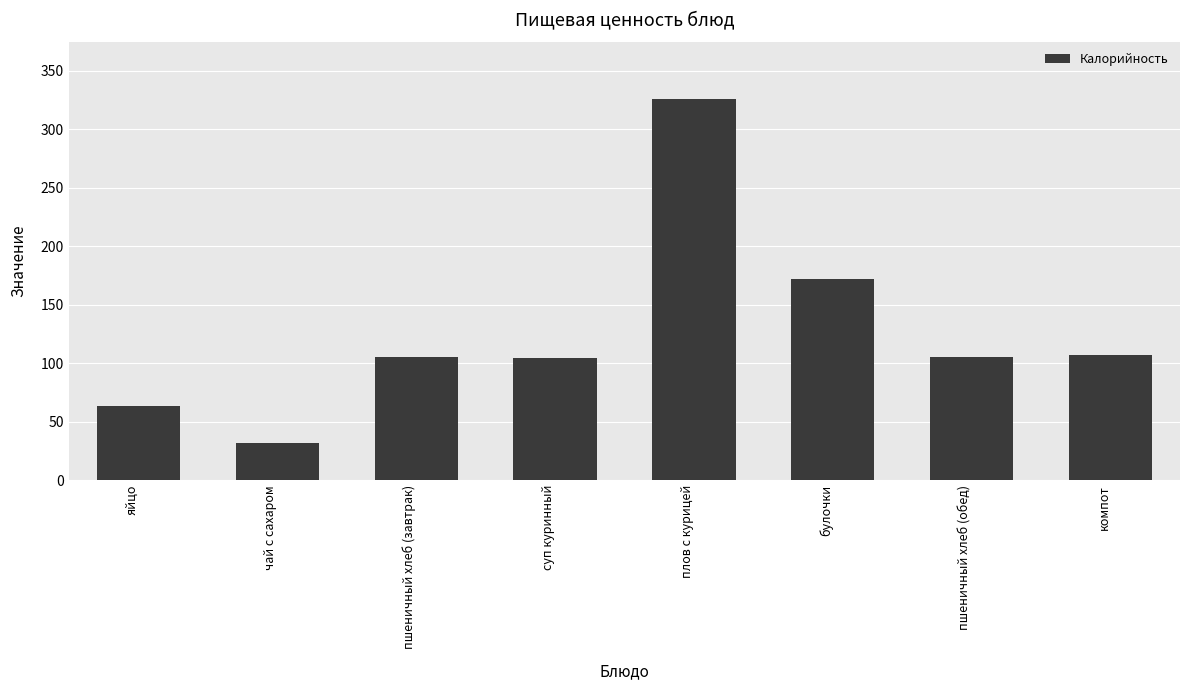

What is the average value?

126.7